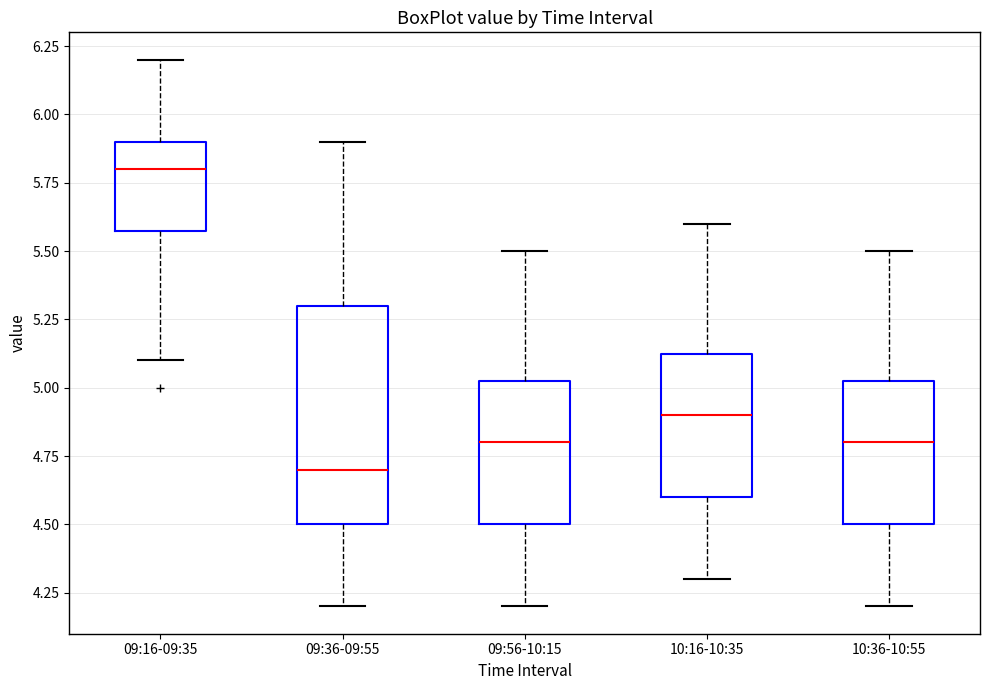

Which box's median line is the lowest?

09:36-09:55